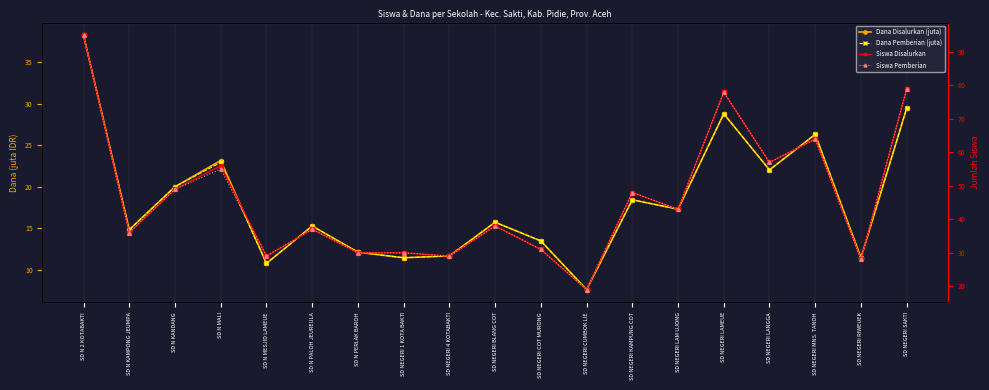

Count the number of data series in this chart.

4